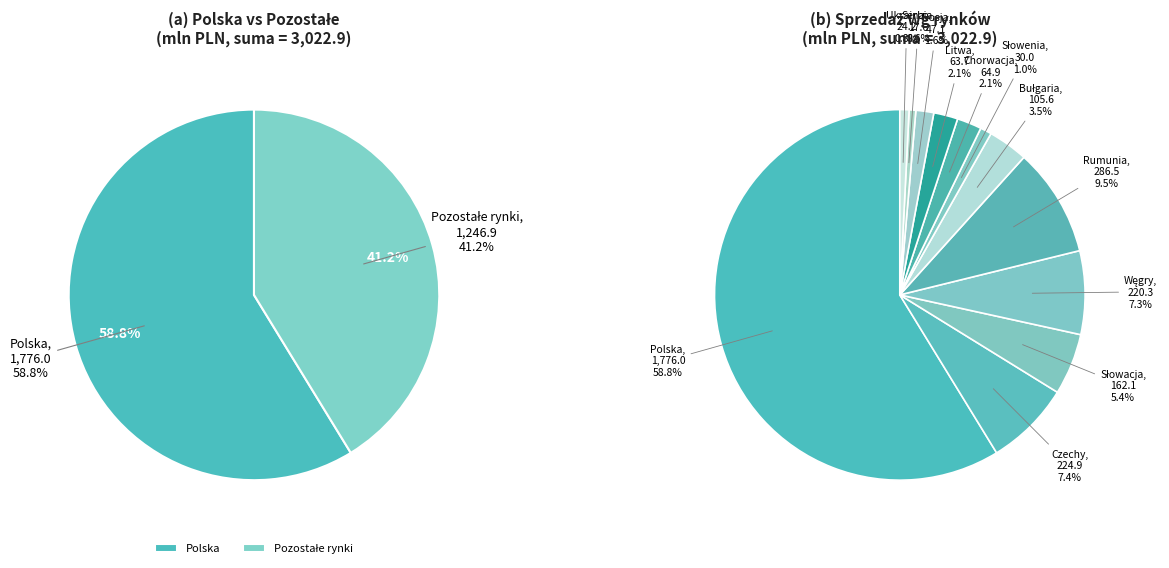

Combined, do Serbia and Rosja account for over 50%?

No